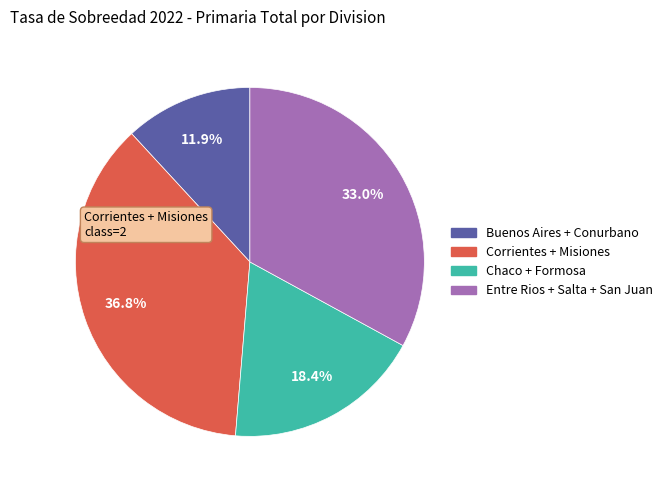

Is there a majority slice in this chart?

No